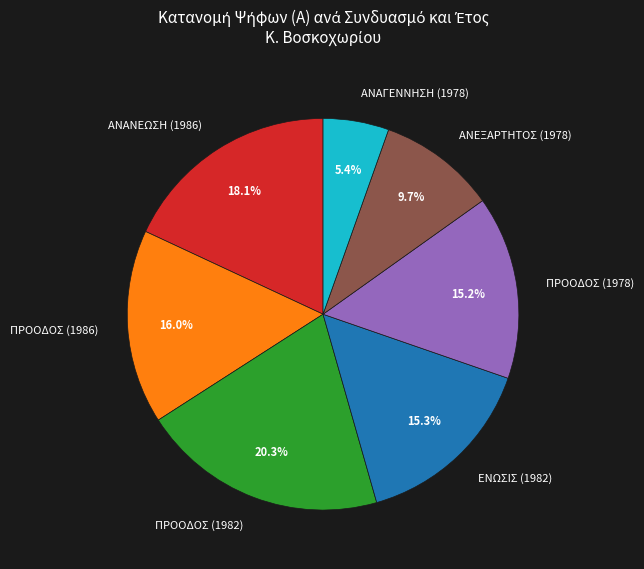

Is it true that ΑΝΑΝΕΩΣΗ (1986) is 3% of the pie?

False